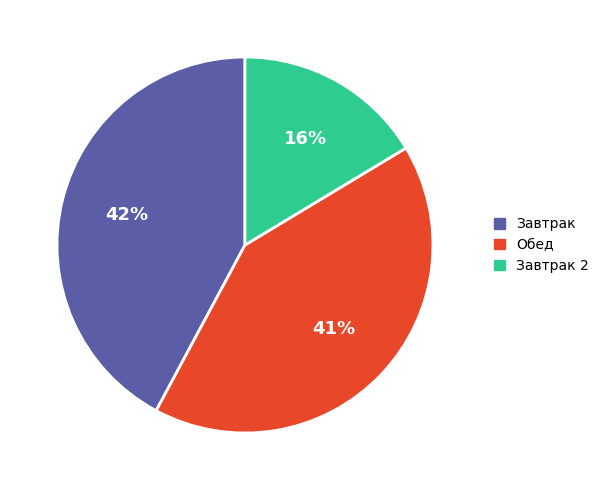

To the nearest percent, what is the average slice percentage?

33%